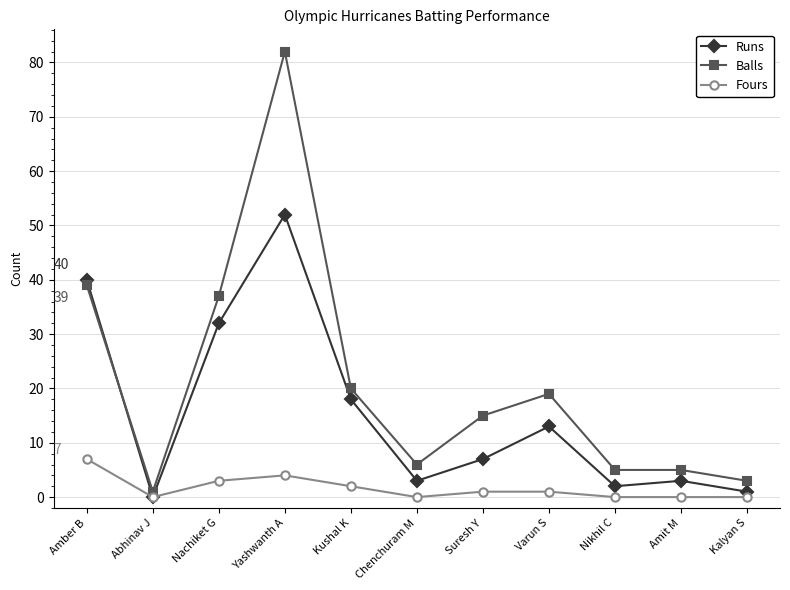

What is the sum of all Balls values?

232